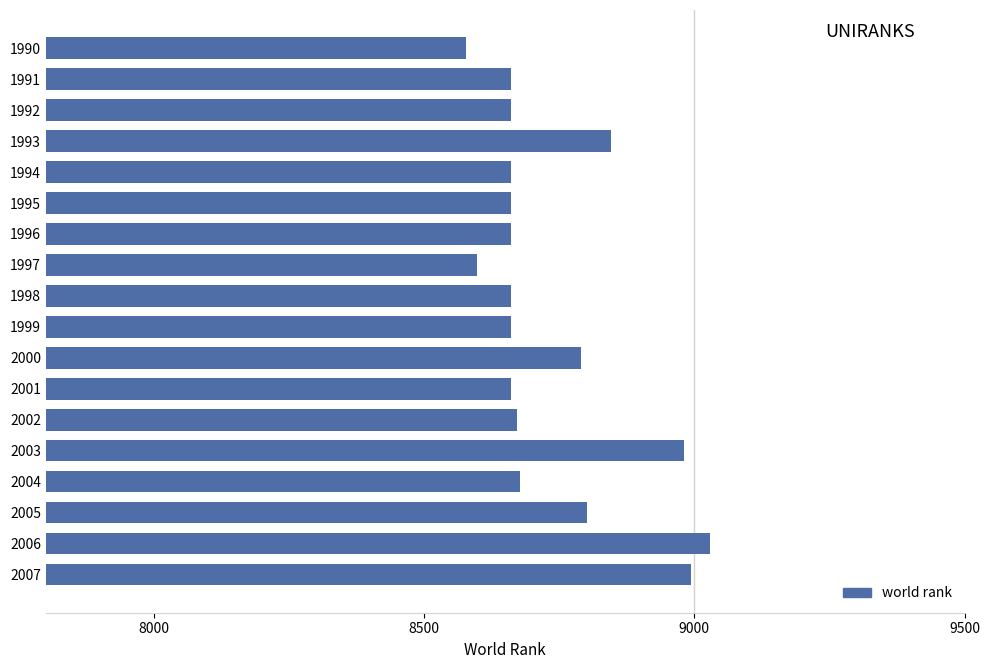

What is the ratio of the value at 1991 to the value at 2006?

1.0